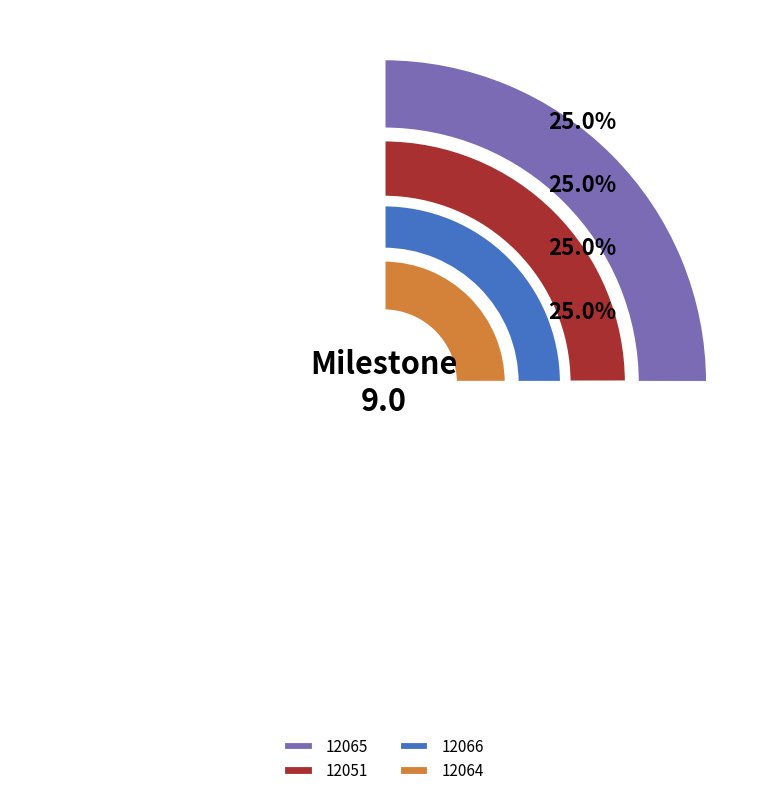

Count the number of slices in the pie.

4